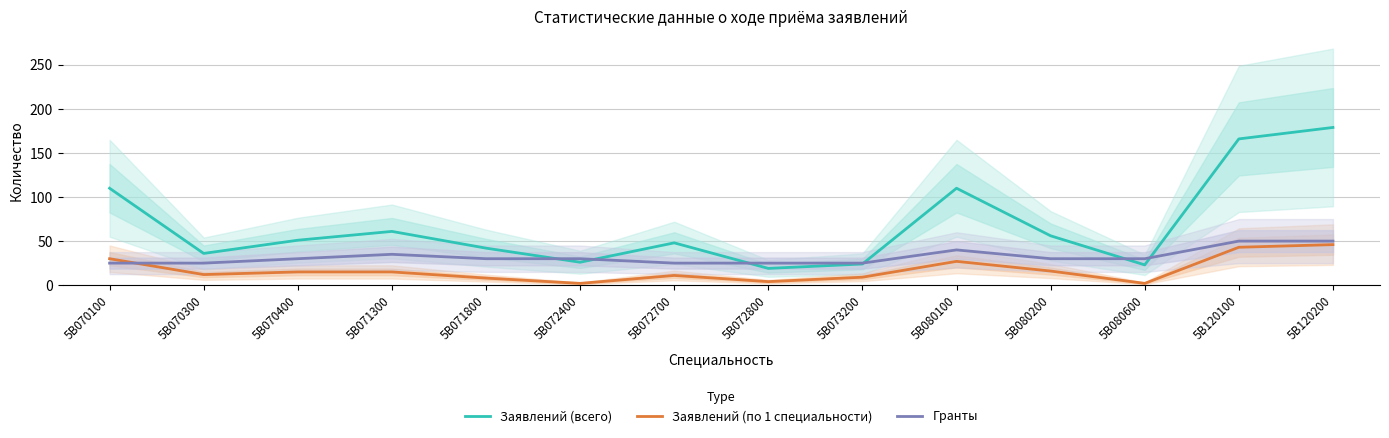

What is the sum of the Заявлений (всего) values at 5B070400 and 5B080600?

74